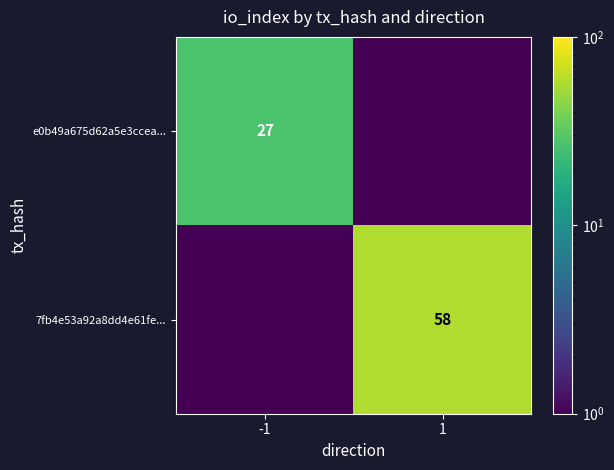

True or false: 7fb4e53a92a8dd4e61fe... has a value of 0.0 at -1.

False